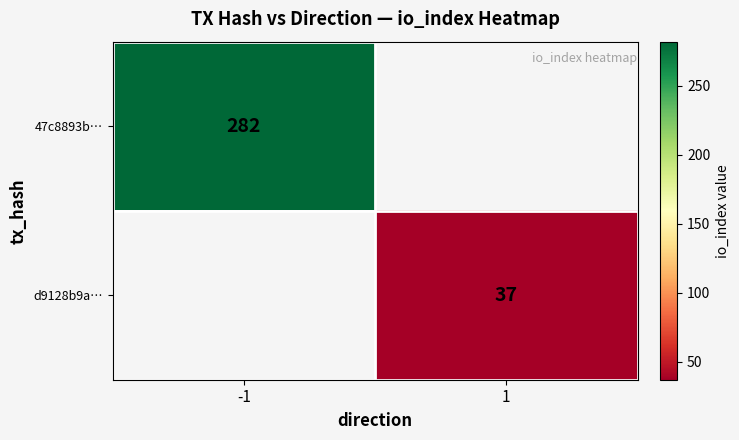

Is it true that 47c8893b… equals 403 at -1?

False